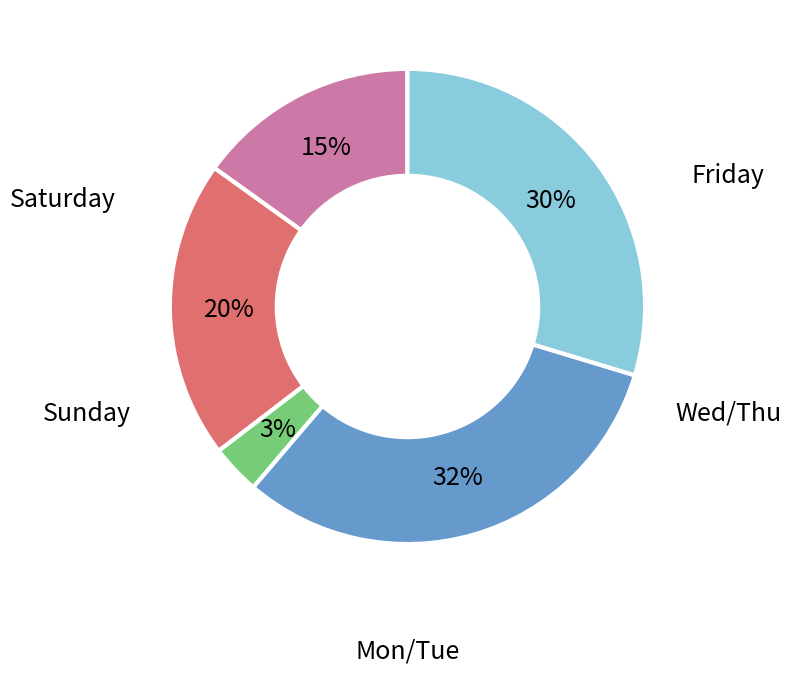

To the nearest percent, what is the average slice percentage?

20%